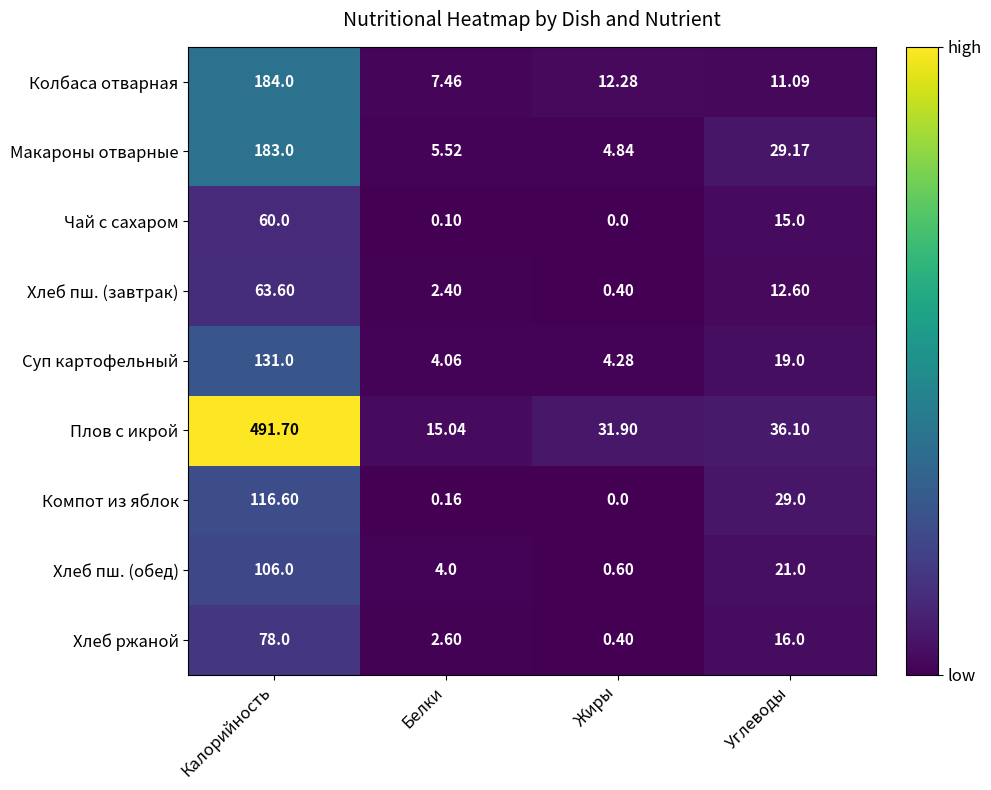

Which label corresponds to the largest value in the chart?

Калорийность